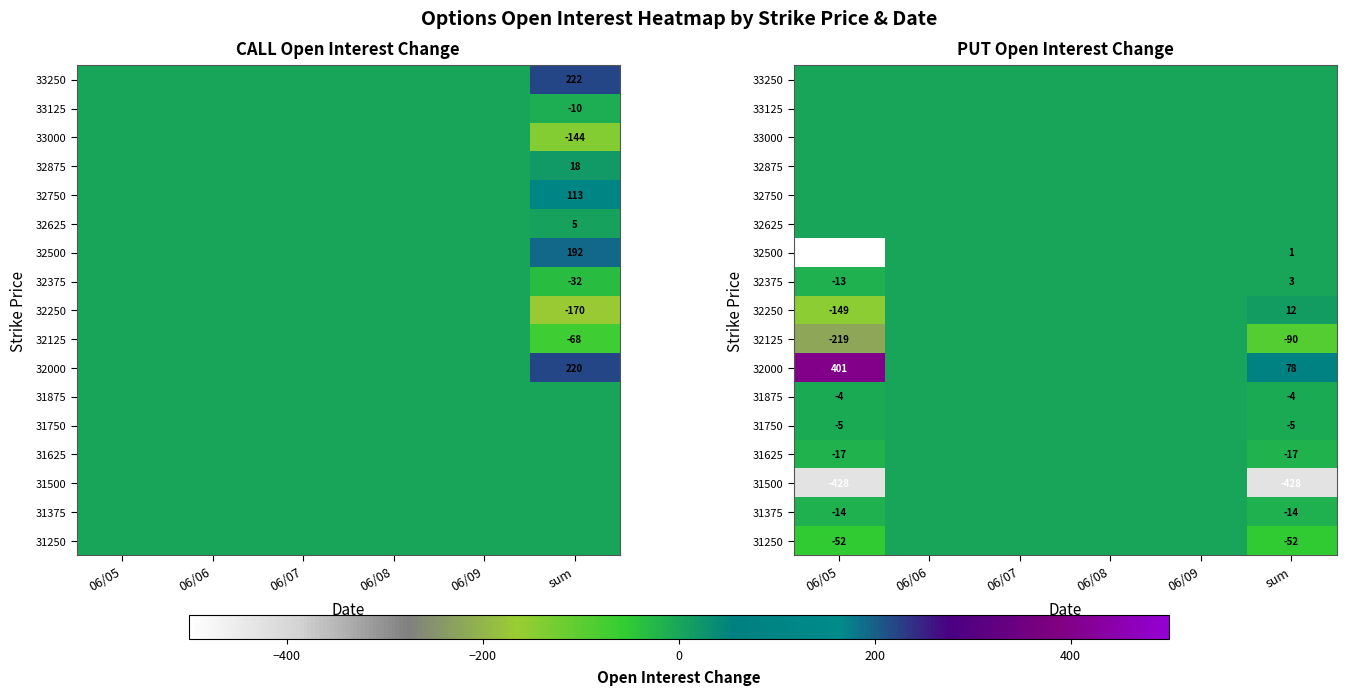

What is the lowest value of the 32375 series?

-13